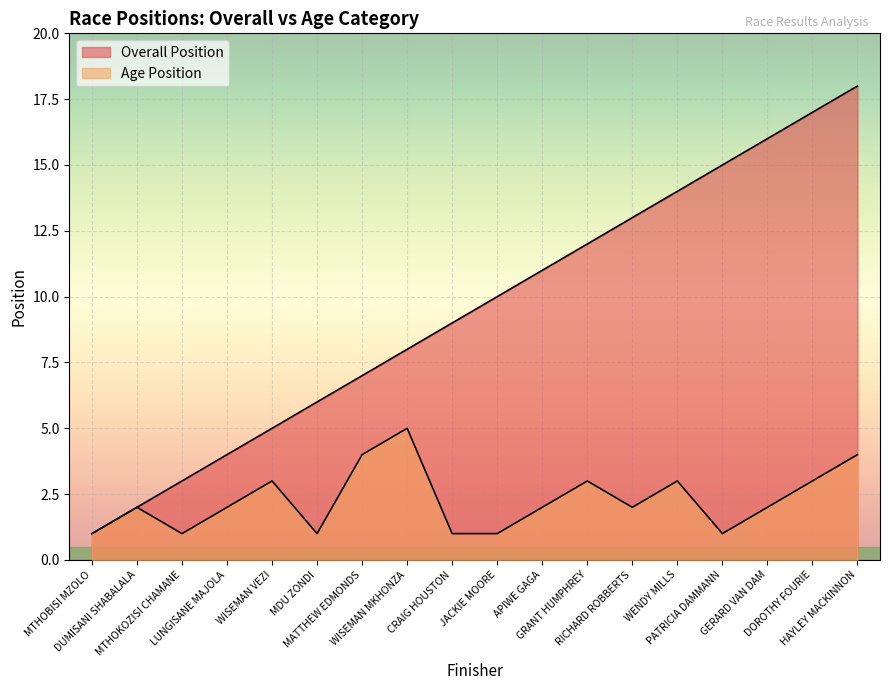

True or false: Overall Position has a value of 7 at GERARD VAN DAM.

False